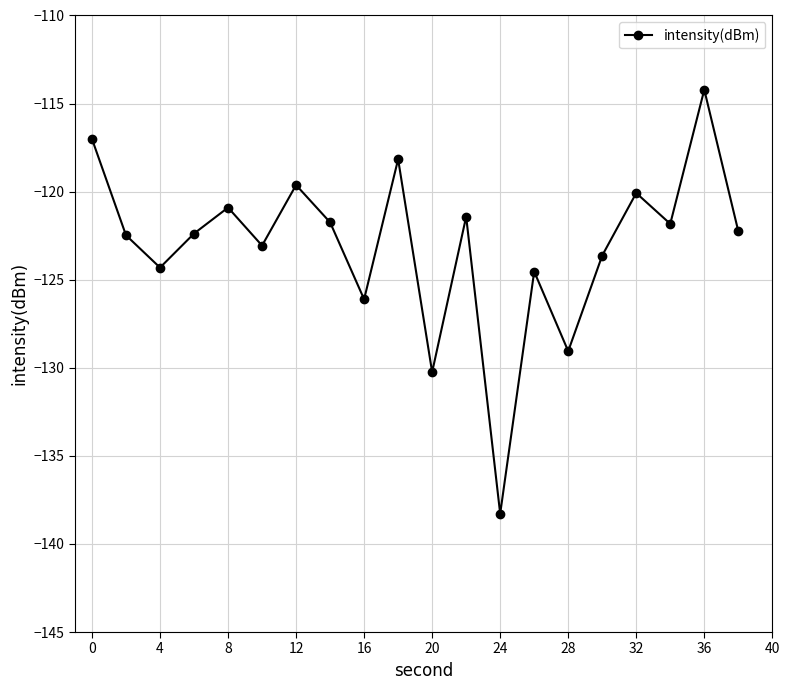

How many interior local valleys (lower than both neighbors) does the data have?

7